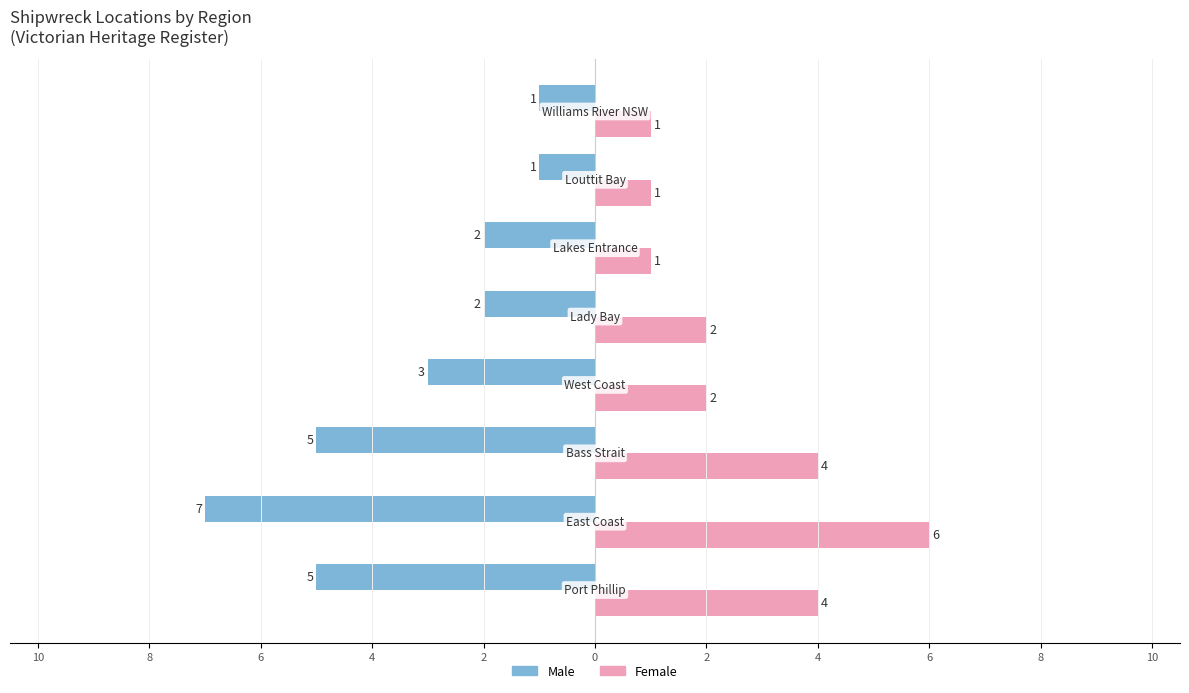

What are all the series names shown in the legend?

Male, Female